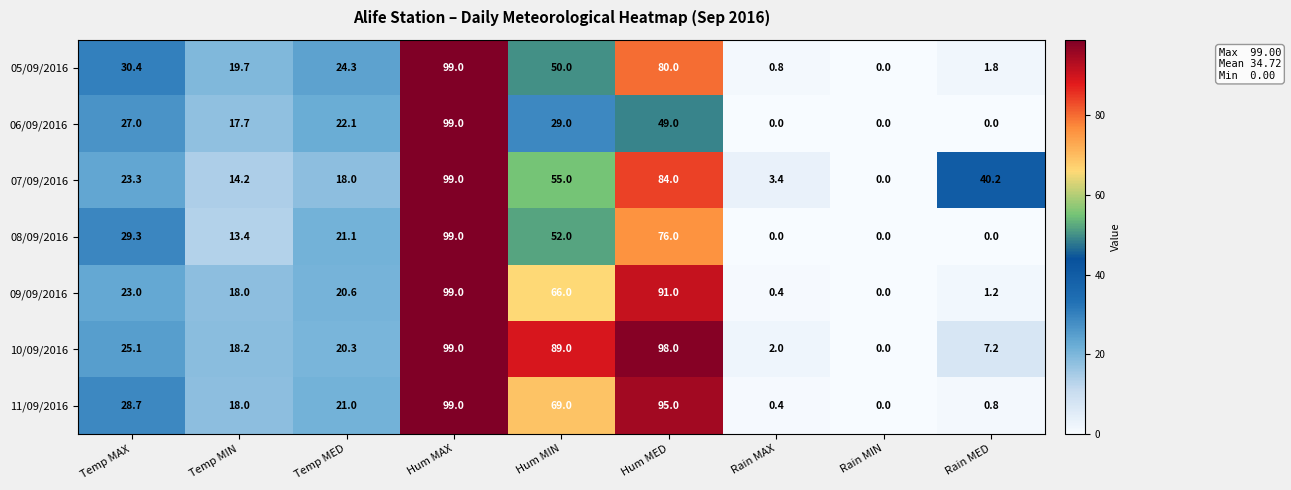

What is the approximate value of 05/09/2016 at Hum MIN?

50.0